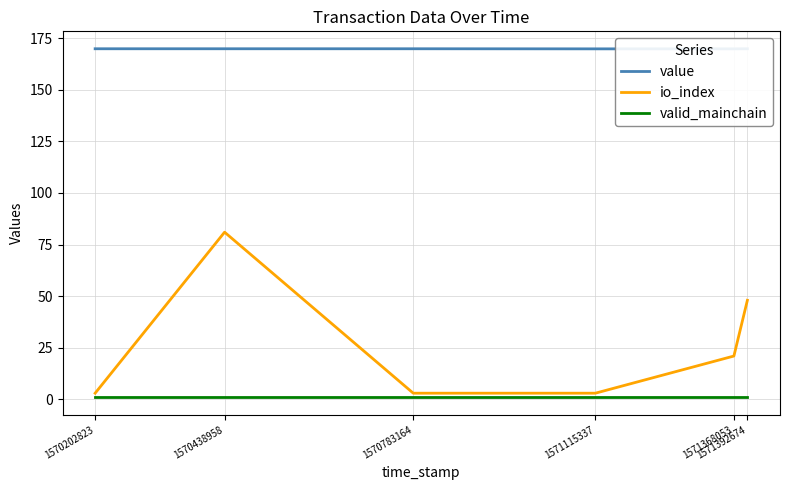

What is the maximum value shown in the chart?

169.8